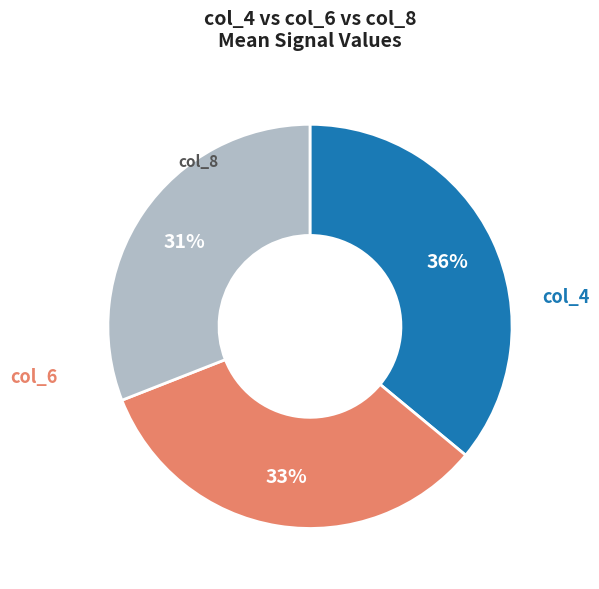

Which category has the biggest portion of the pie?

col_4